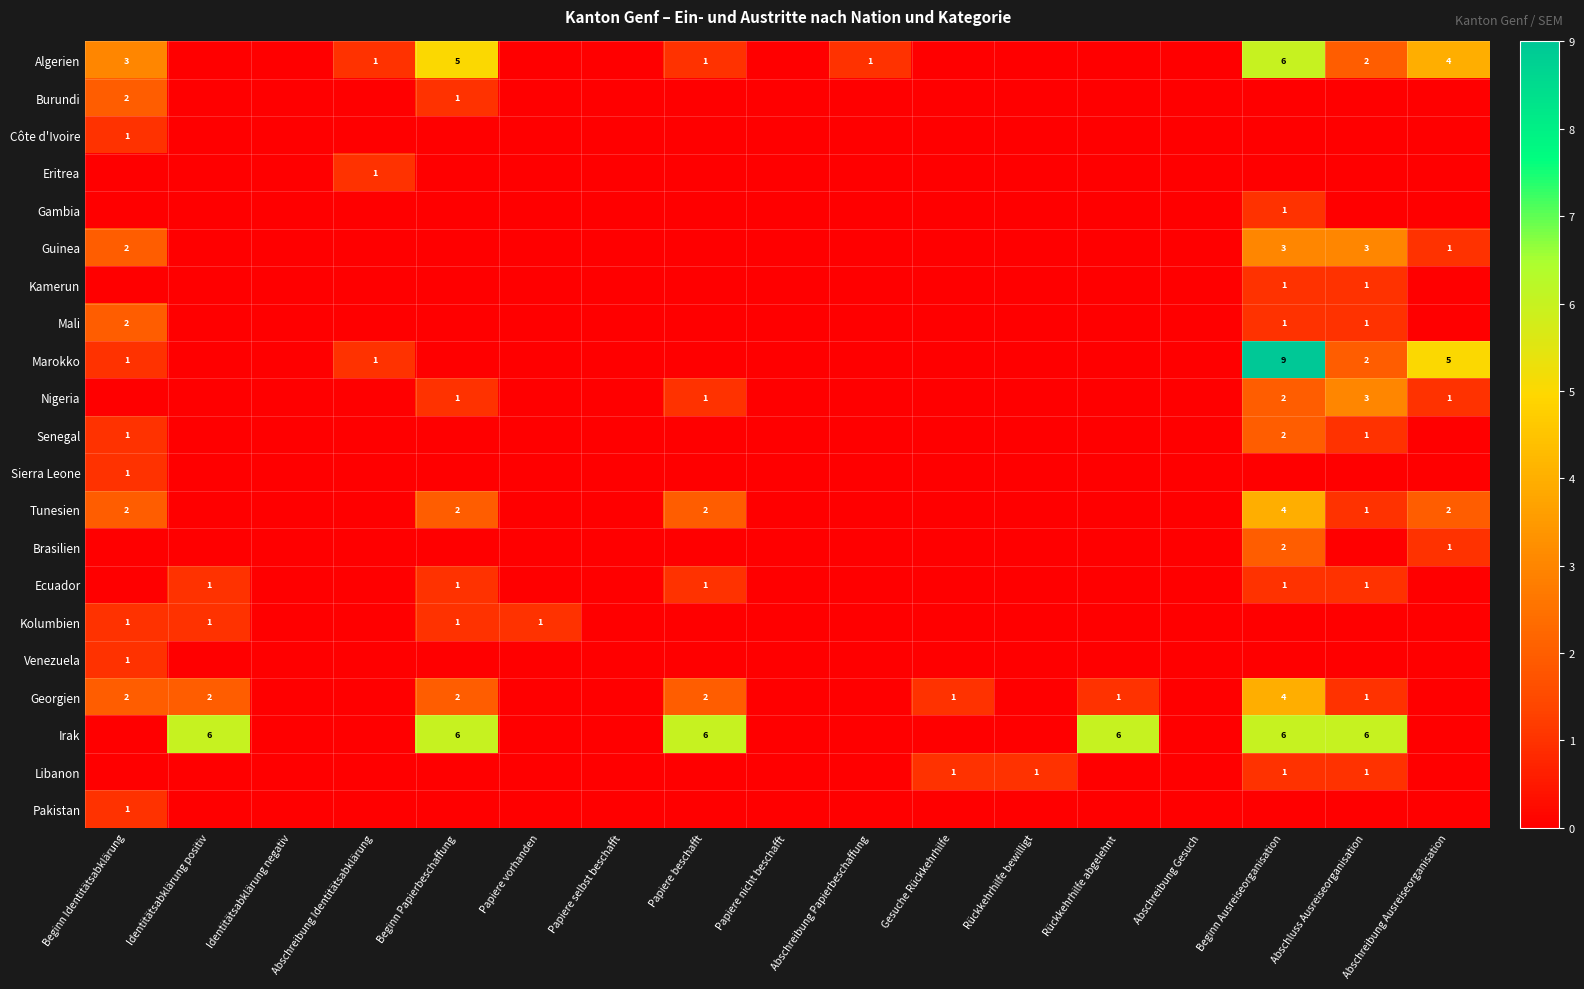

Is it true that Georgien equals 2 at Papiere beschafft?

True